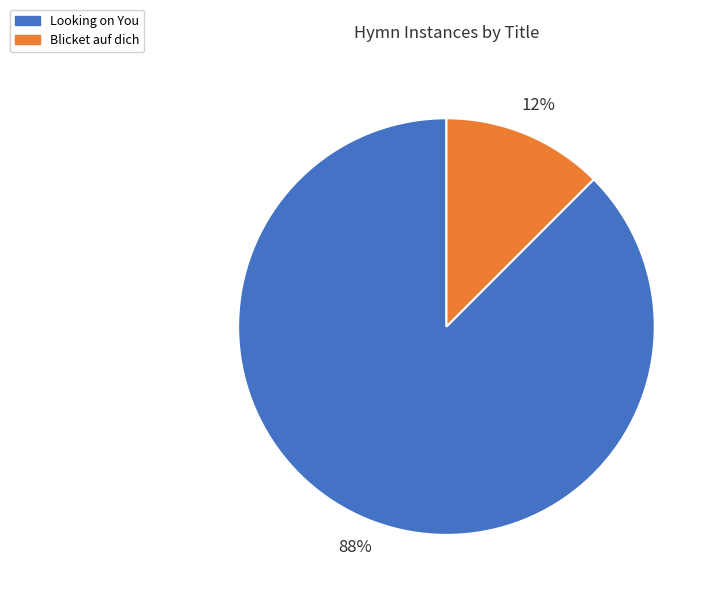

Do Blicket auf dich and Looking on You together represent more than half of the pie?

Yes